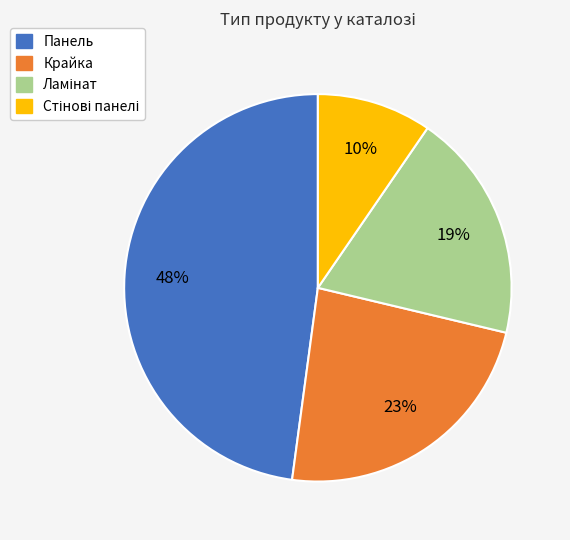

Is it true that Крайка is 18% of the pie?

False